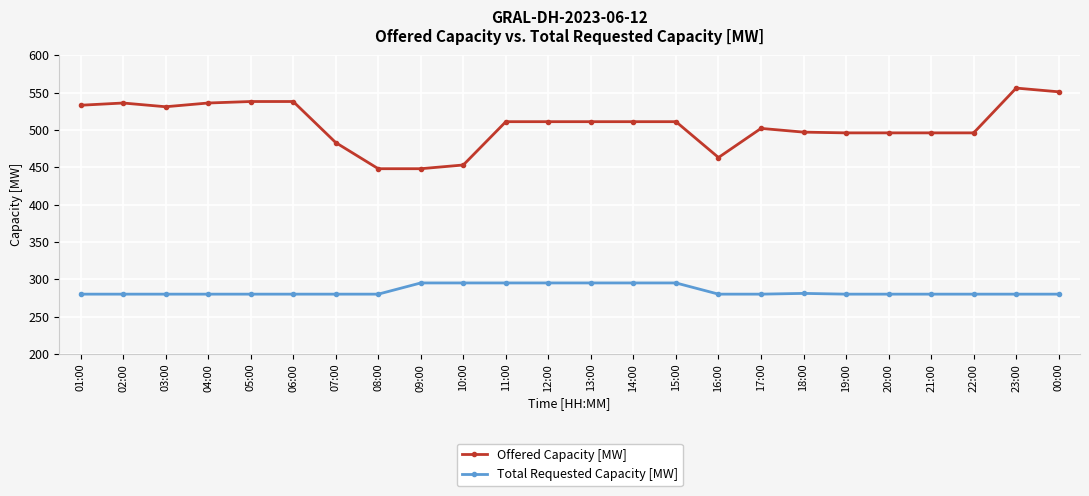

Is it true that Offered Capacity [MW] equals 156 at 14:00?

False